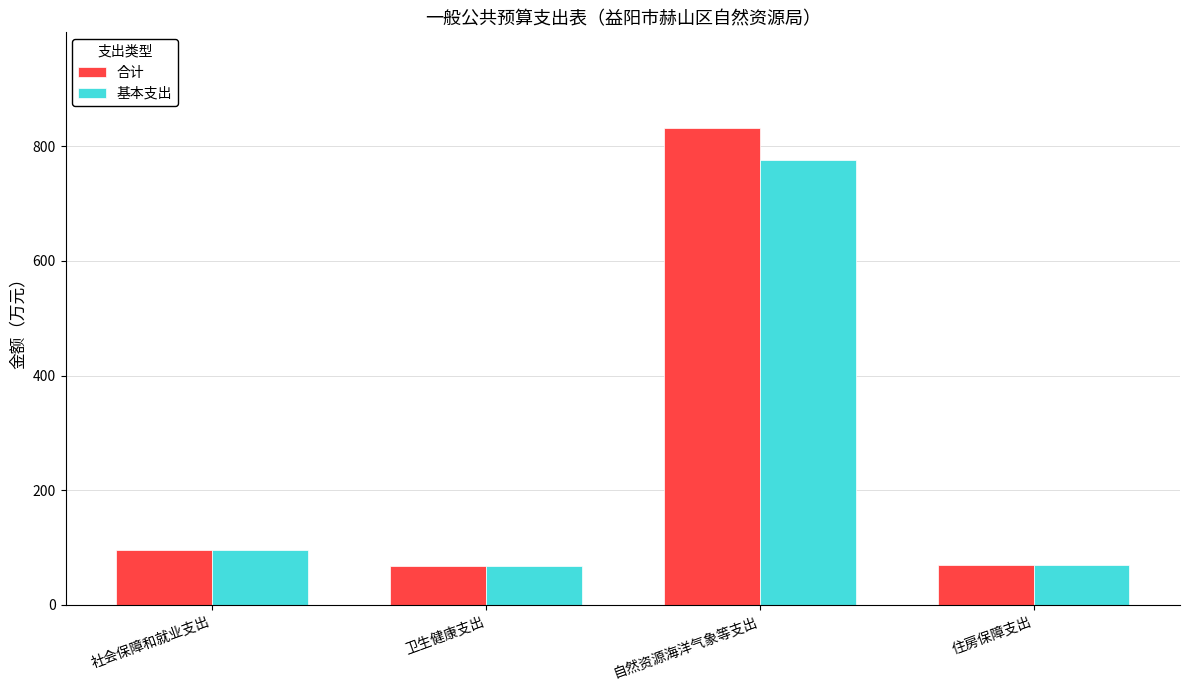

Count the number of data series in this chart.

2